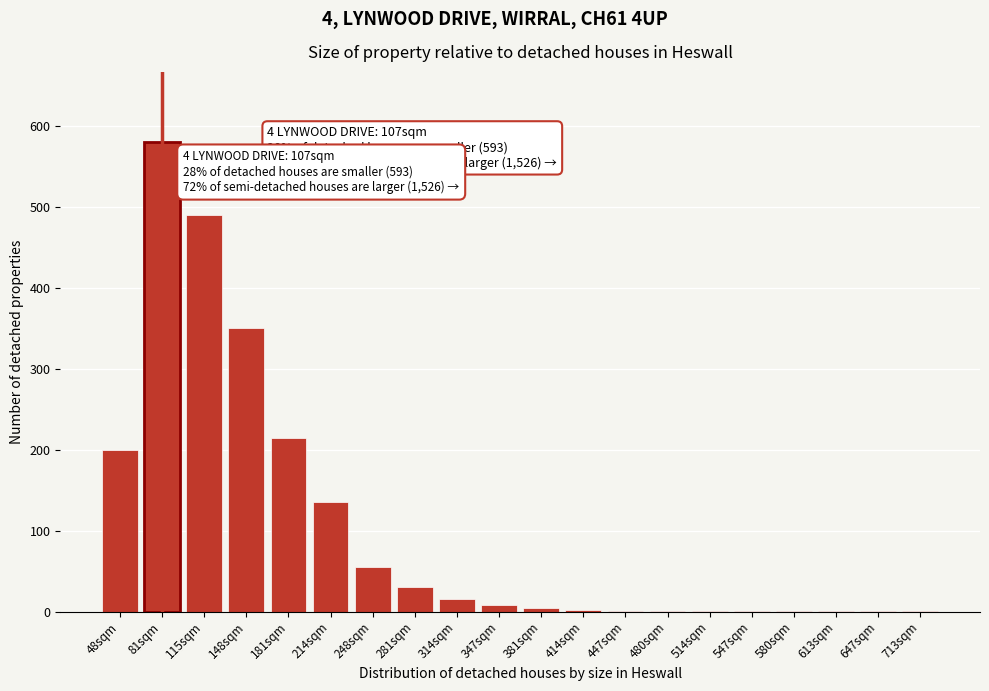

Between 281sqm and 214sqm, which is larger?

214sqm